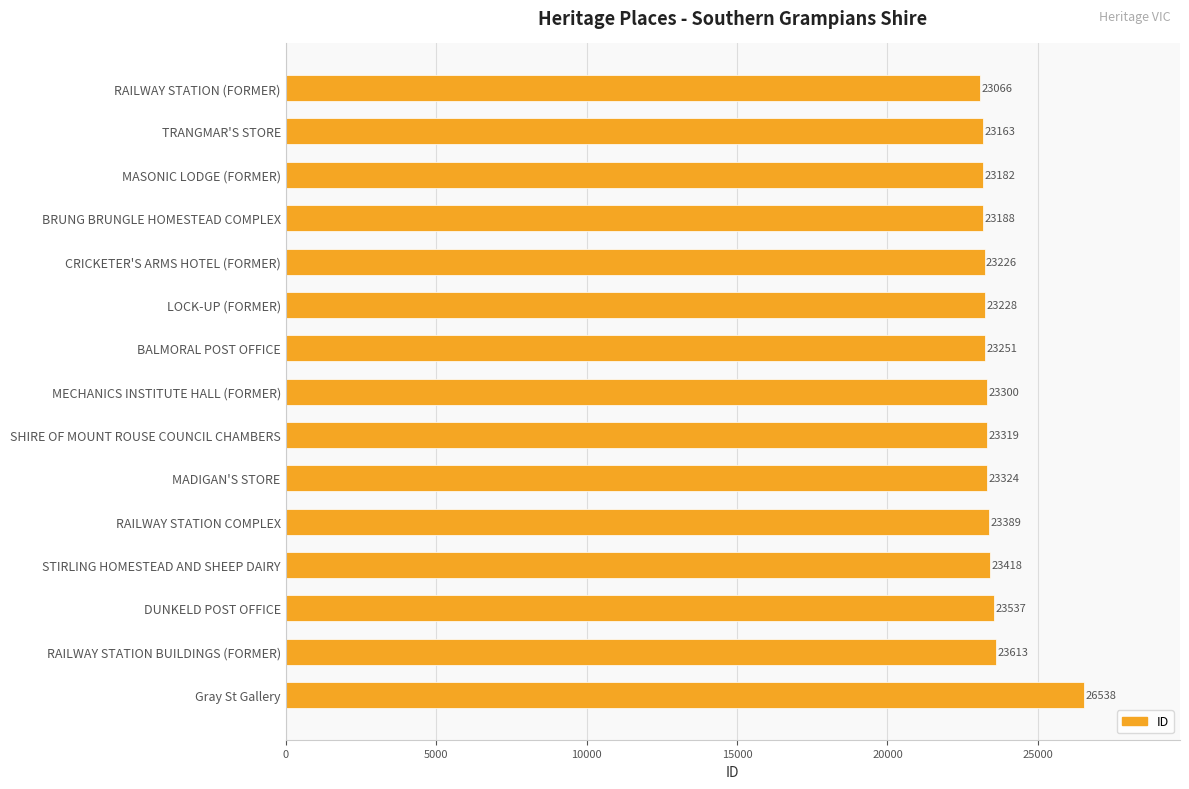

Reading bottom to top, transcribe all the data shown in this chart.

26538	23613	23537	23418	23389	23324	23319	23300	23251	23228	23226	23188	23182	23163	23066